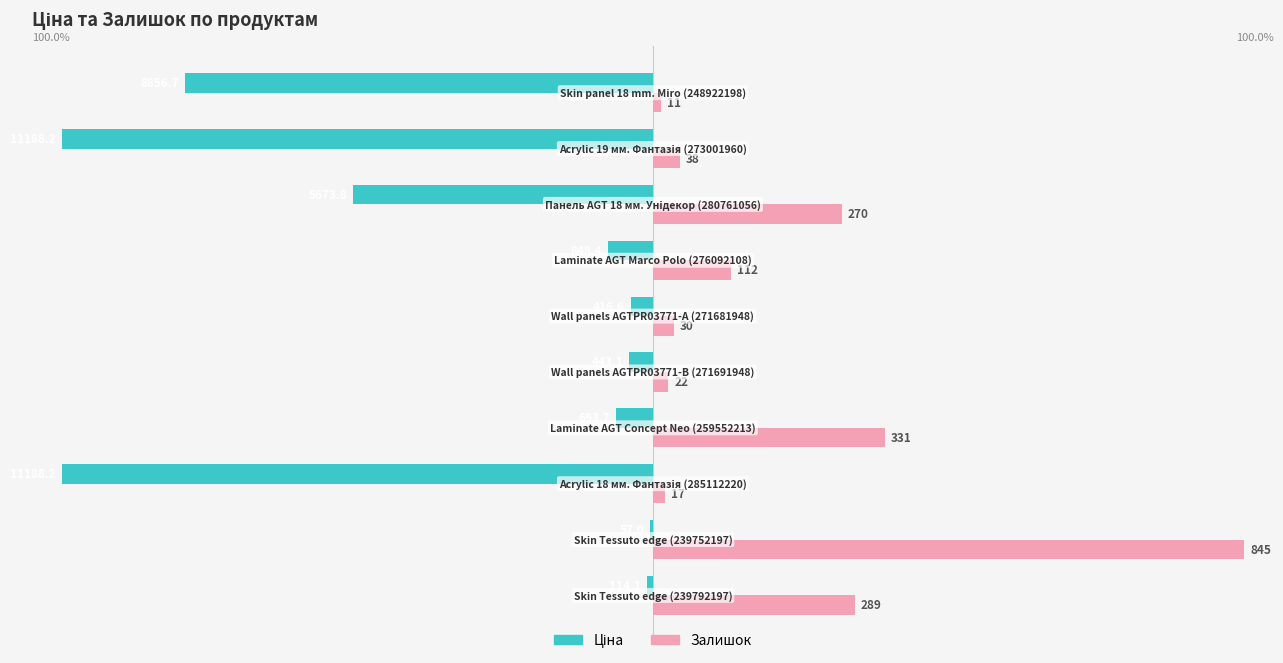

What is the sum of all Ціна values?

-352.9